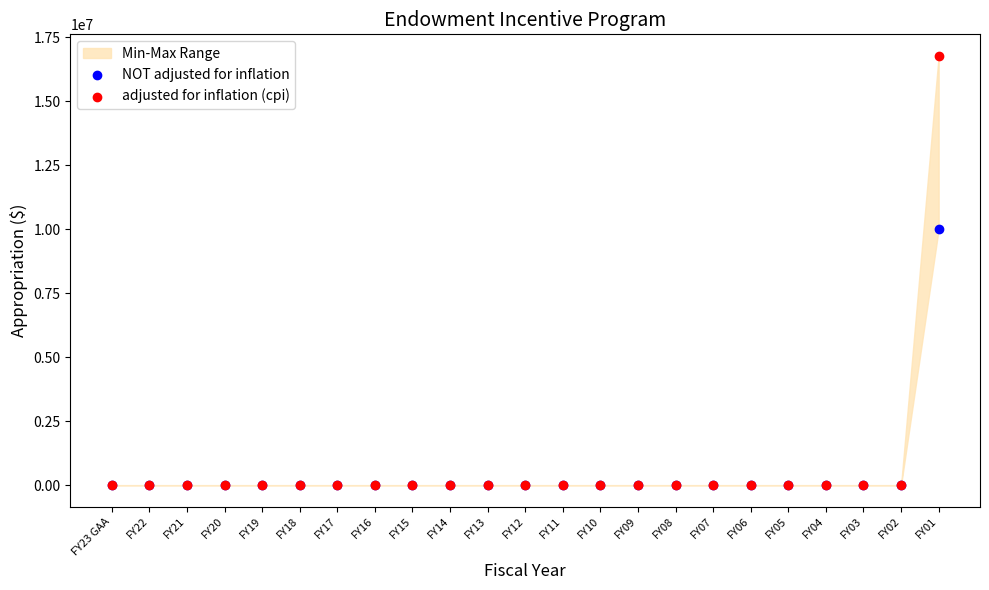

Which series has the widest spread of Y values?

adjusted for inflation (cpi)